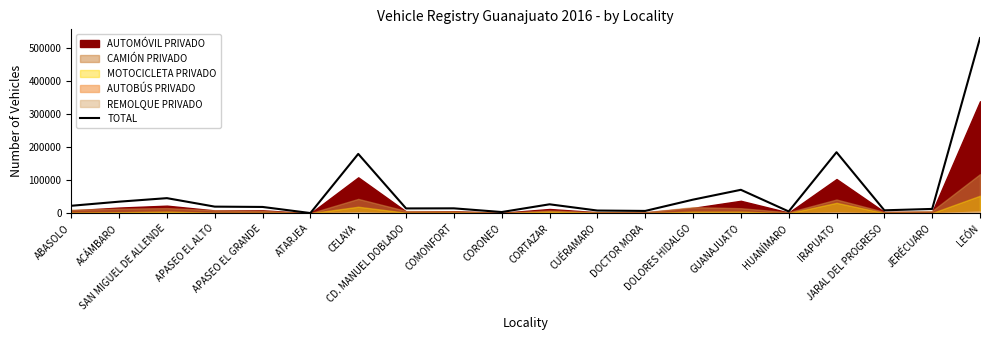

Rank the categories by value from highest to lowest.

LEÓN, IRAPUATO, CELAYA, GUANAJUATO, SAN MIGUEL DE ALLENDE, DOLORES HIDALGO, ACÁMBARO, CORTAZAR, ABASOLO, APASEO EL ALTO, APASEO EL GRANDE, COMONFORT, CD. MANUEL DOBLADO, JERÉCUARO, JARAL DEL PROGRESO, CUÉRAMARO, DOCTOR MORA, HUANÍMARO, CORONEO, ATARJEA